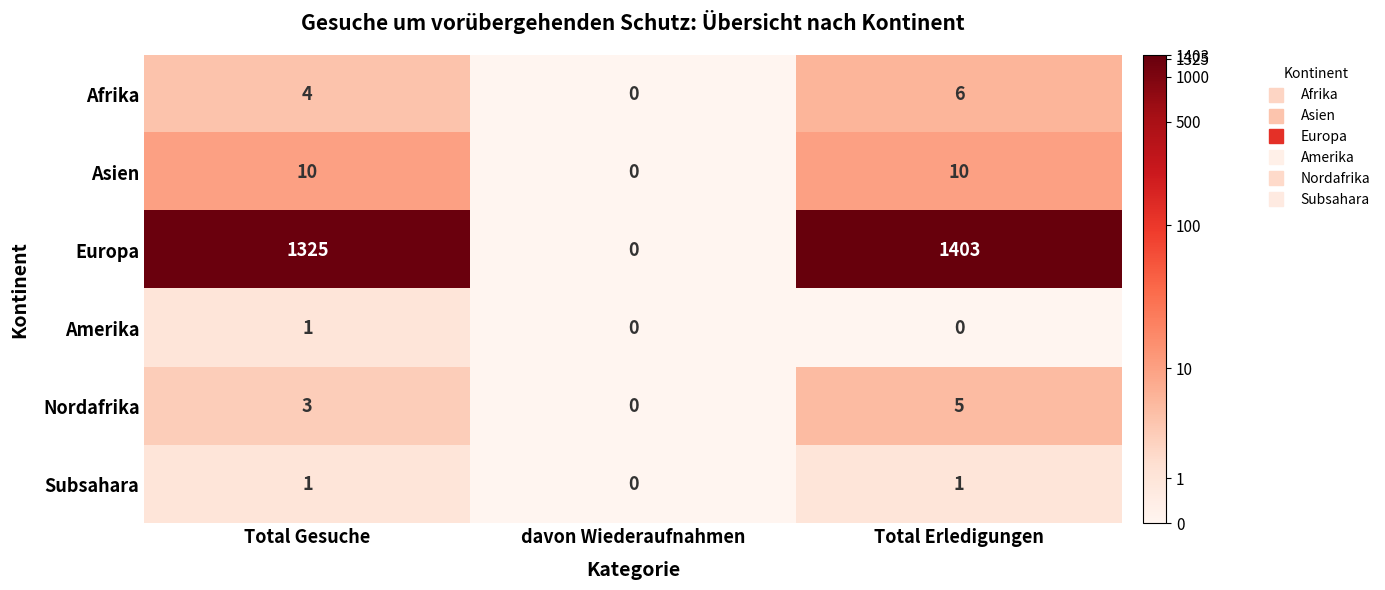

Which series has the largest total across all categories?

Europa